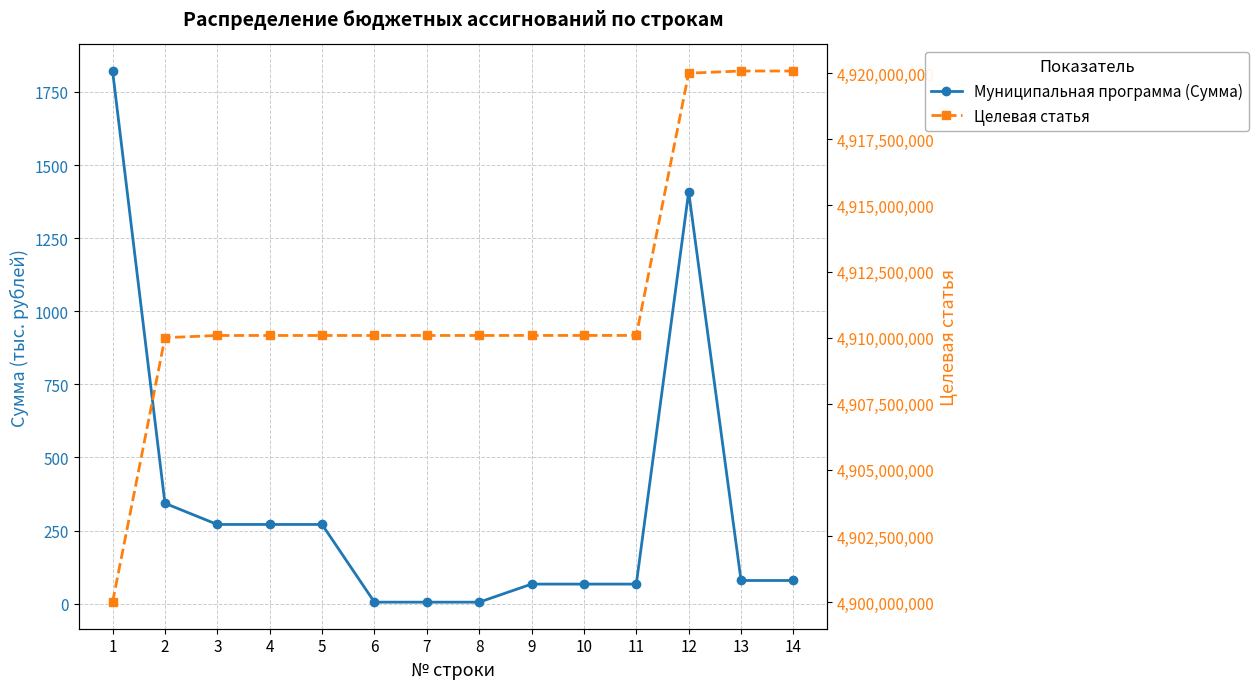

Rank the series by their average value, from highest to lowest.

Целевая статья, Муниципальная программа (Сумма)